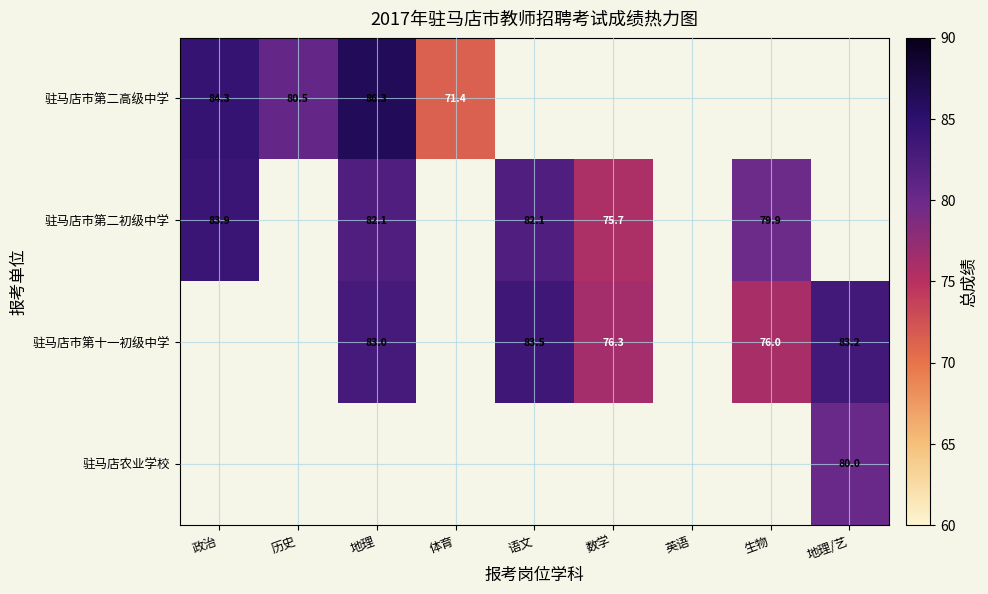

Is it true that 驻马店市第十一初级中学 equals 32.9 at 地理?

False